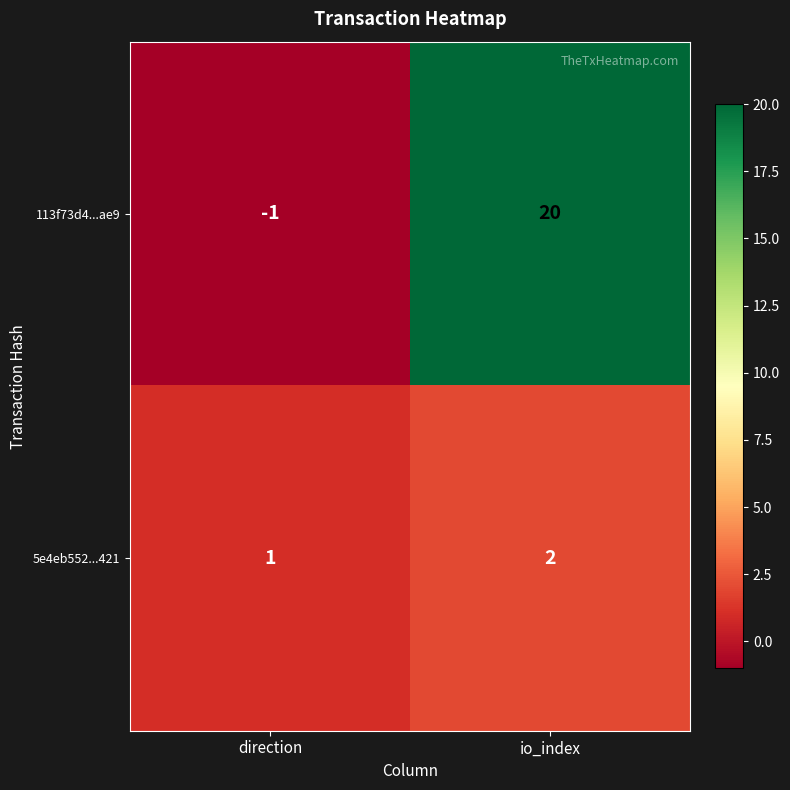

What is the sum of the 5e4eb552...421 values at direction and io_index?

3